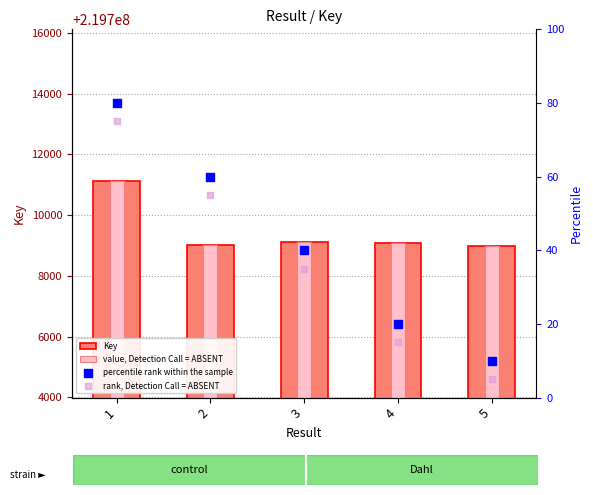

Which series has the widest spread of Y values?

Key